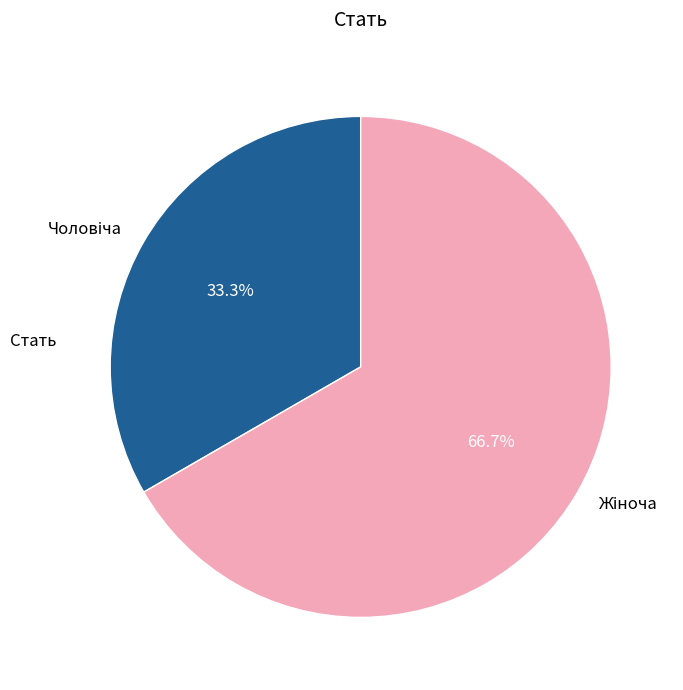

Count the number of slices in the pie.

2